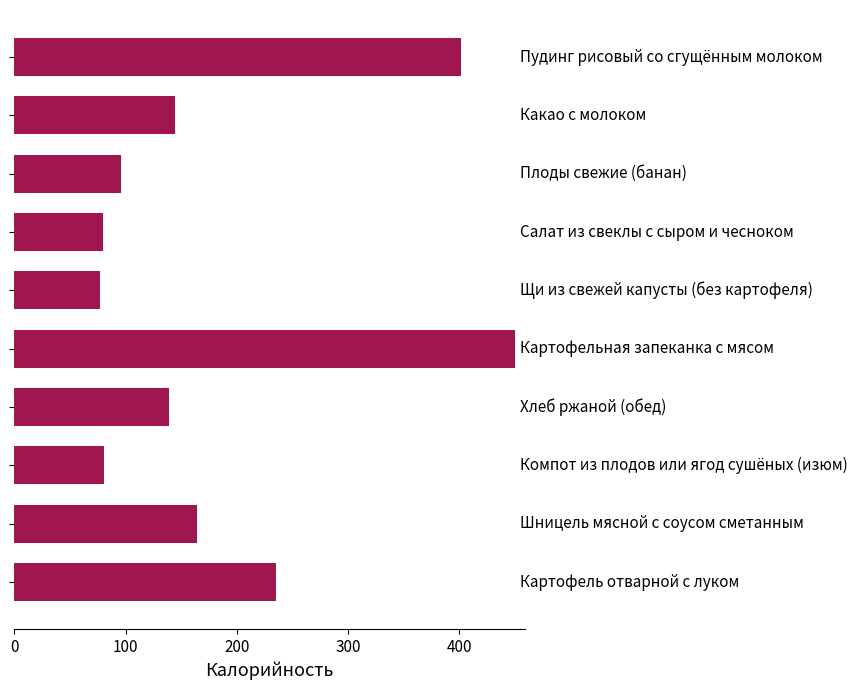

What is the difference between the second highest and minimum values?

324.7